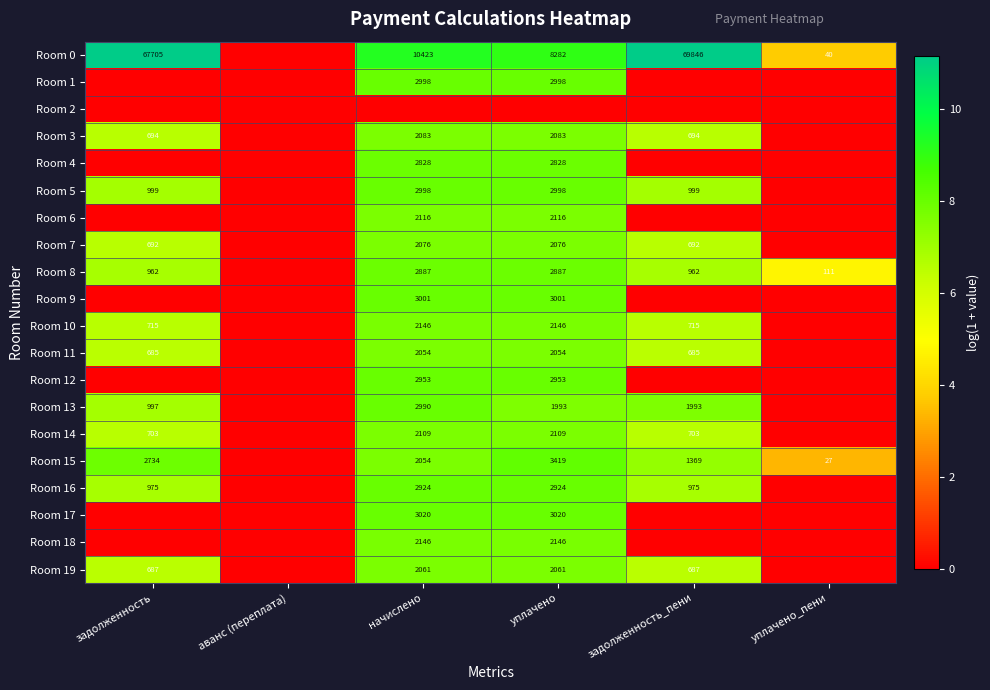

Is it true that Room 13 equals 4802 at начислено?

False